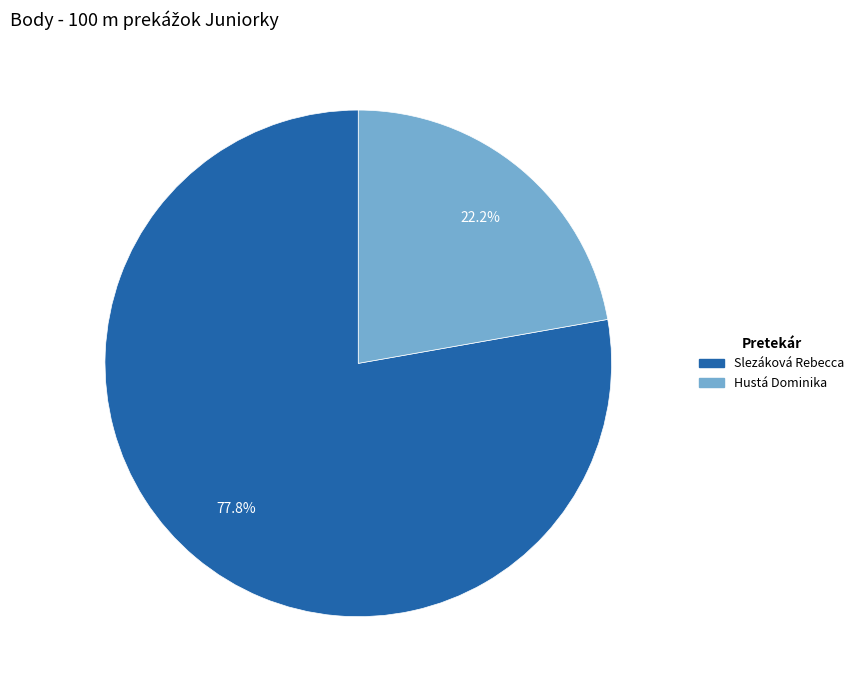

Which slice is the smallest?

Hustá Dominika